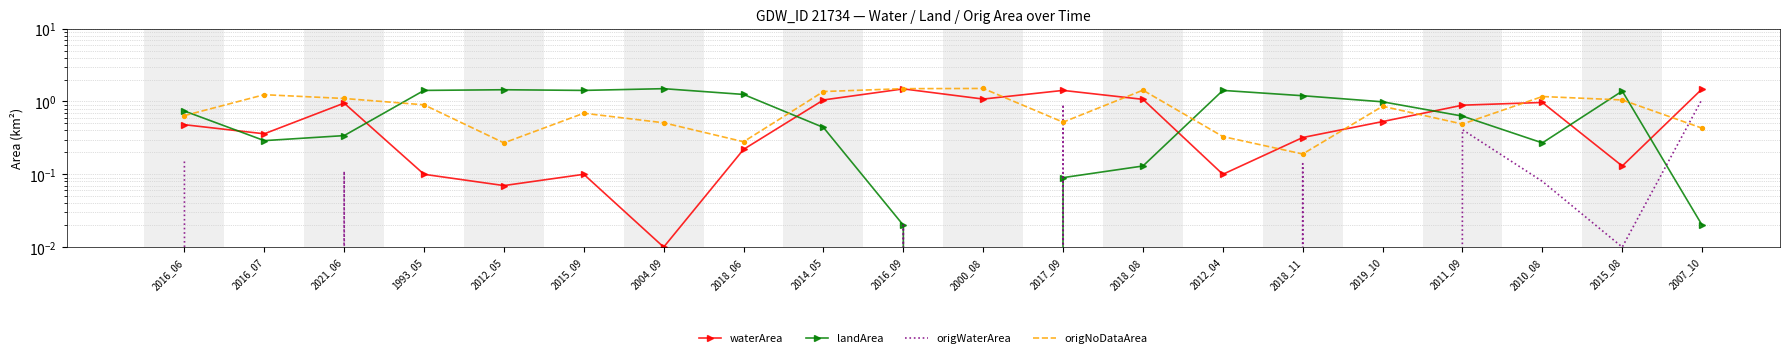

Which series has the widest spread of Y values?

landArea